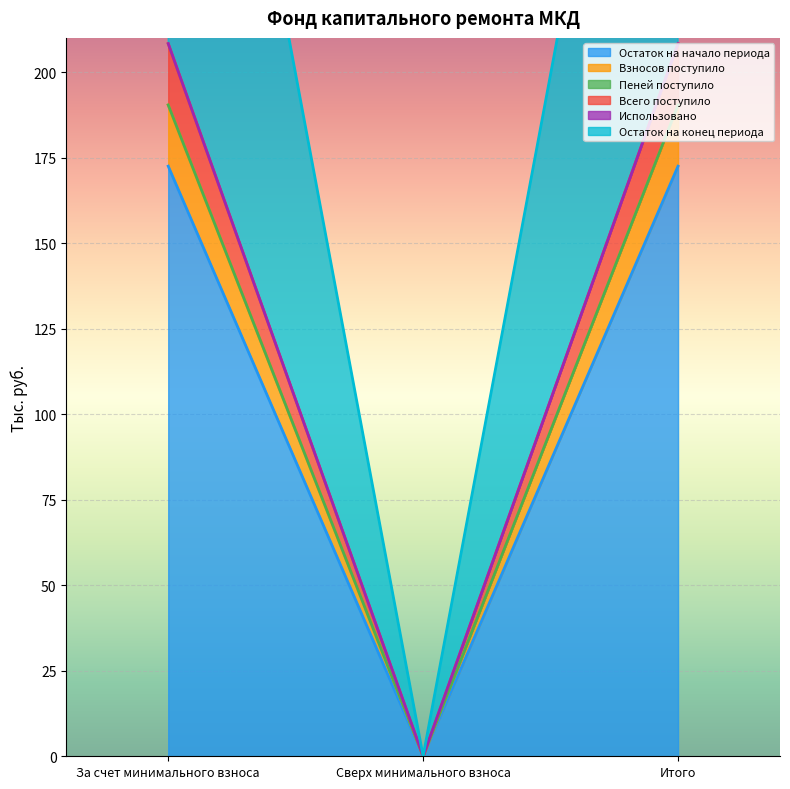

Which has a higher value, Сверх минимального взноса or За счет минимального взноса?

За счет минимального взноса